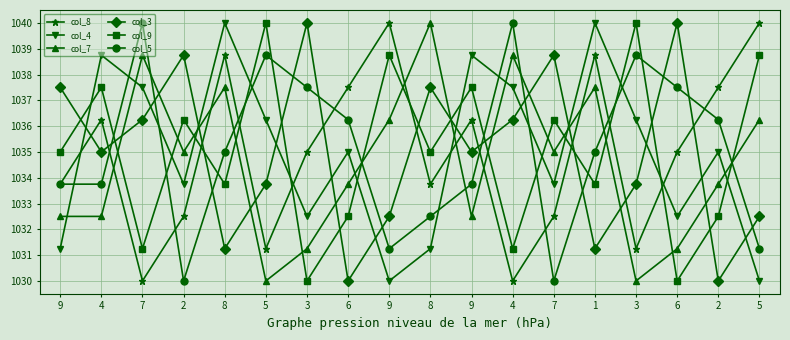

What is the average value of the col_4 series?

1035.0